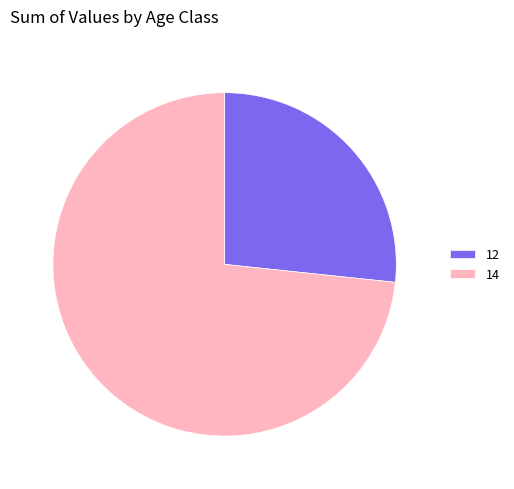

Which category has the biggest portion of the pie?

14